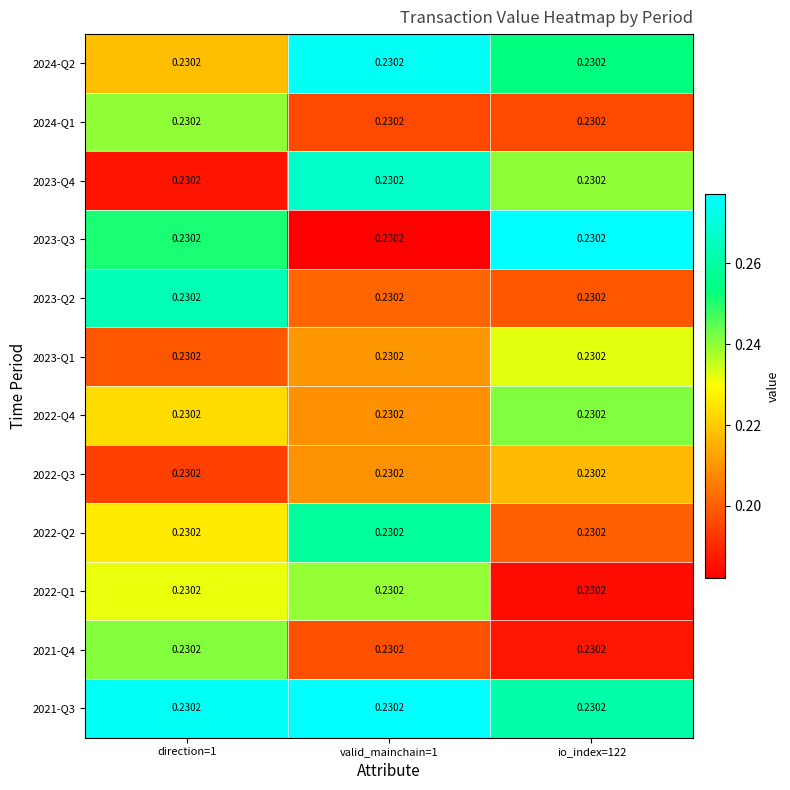

What is the difference between the highest and lowest values at direction=1?

0.1